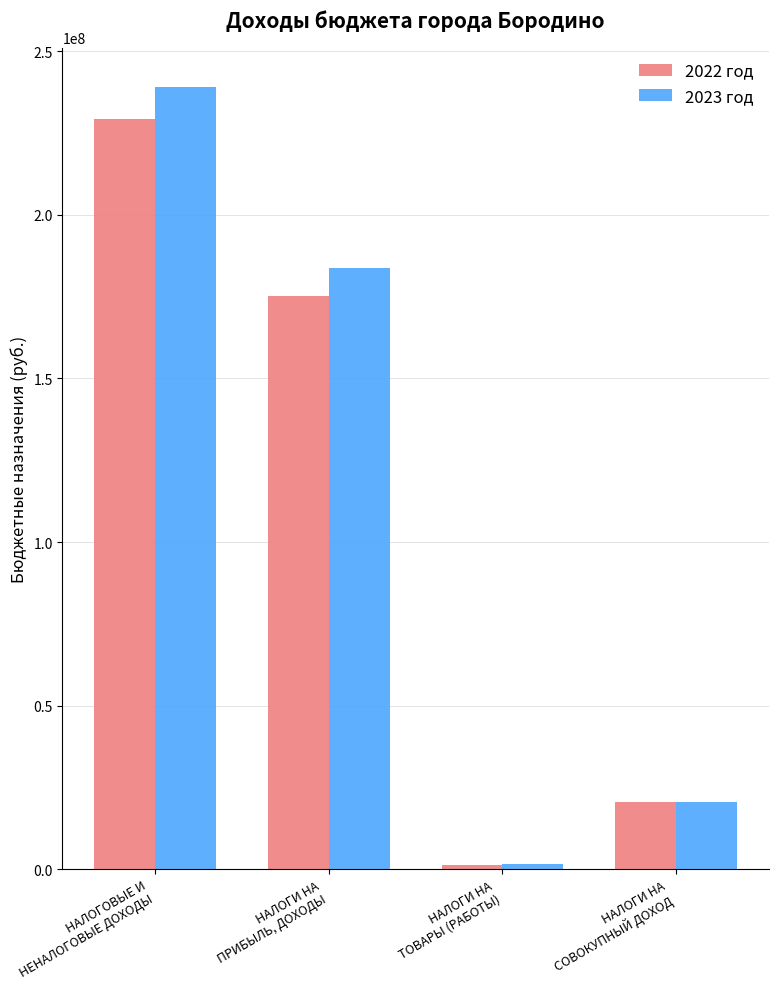

How many series are shown in this chart?

2